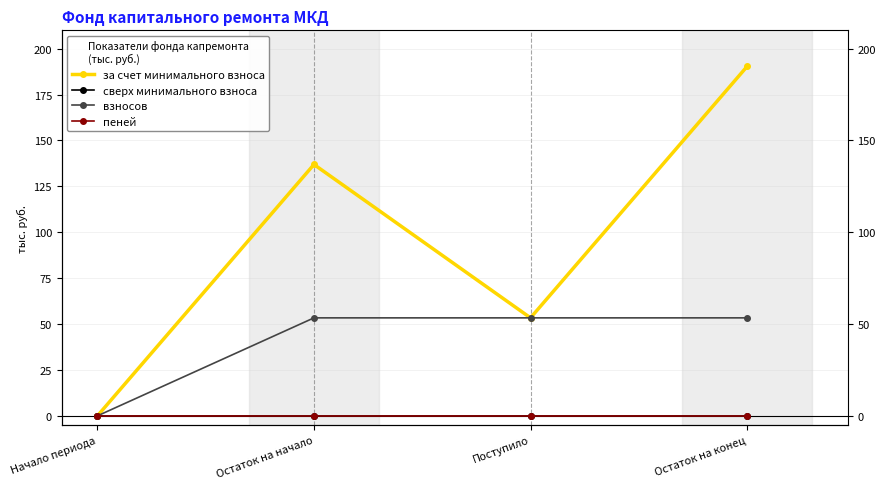

At how many categories does at least one series exceed 157?

1